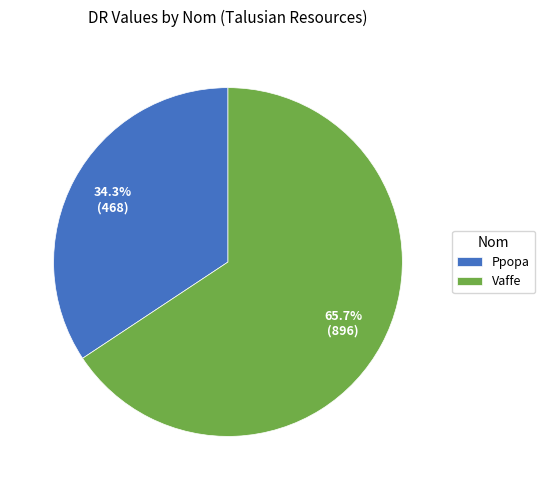

What portion of the pie excludes Ppopa?

65.7%